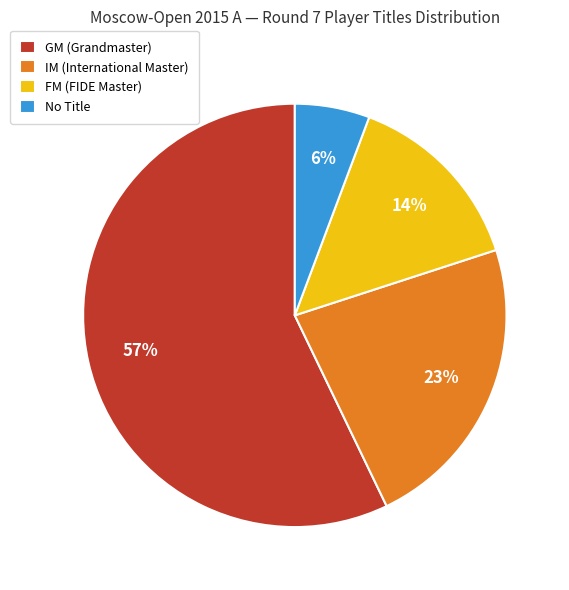

Approximately how many times larger is the value at GM (Grandmaster) compared to IM (International Master)?

2.5